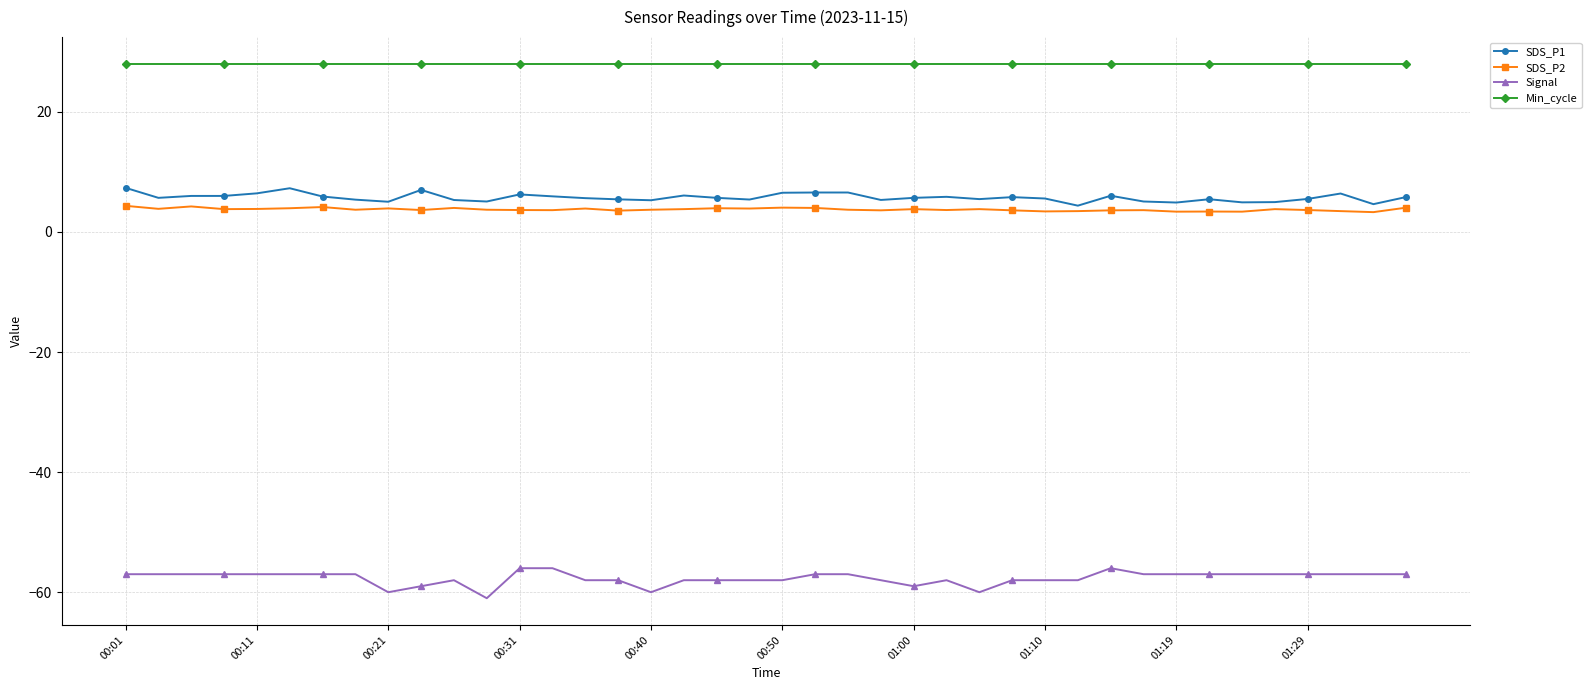

What is the greatest value displayed?

28.0